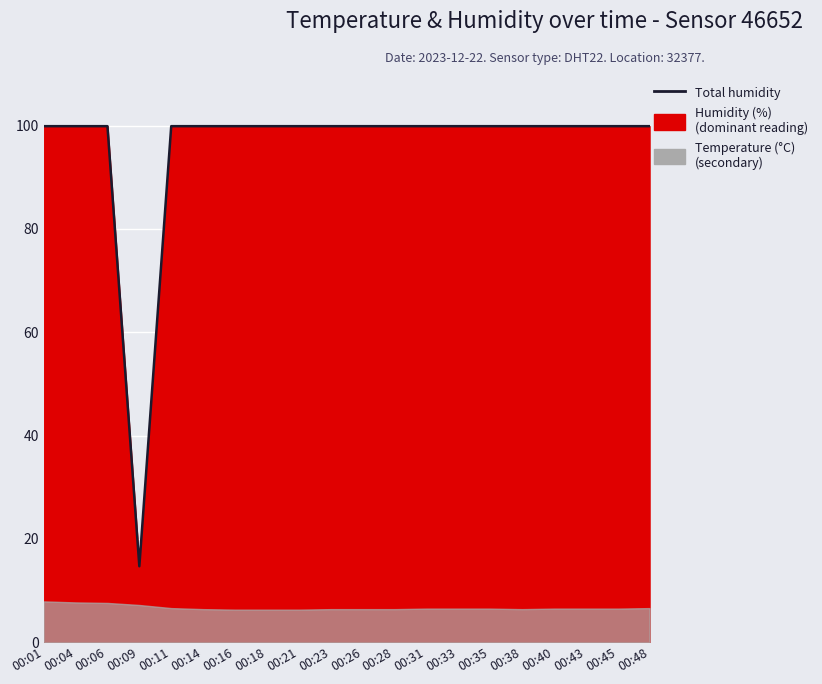

How many interior local valleys (lower than both neighbors) does the data have?

1